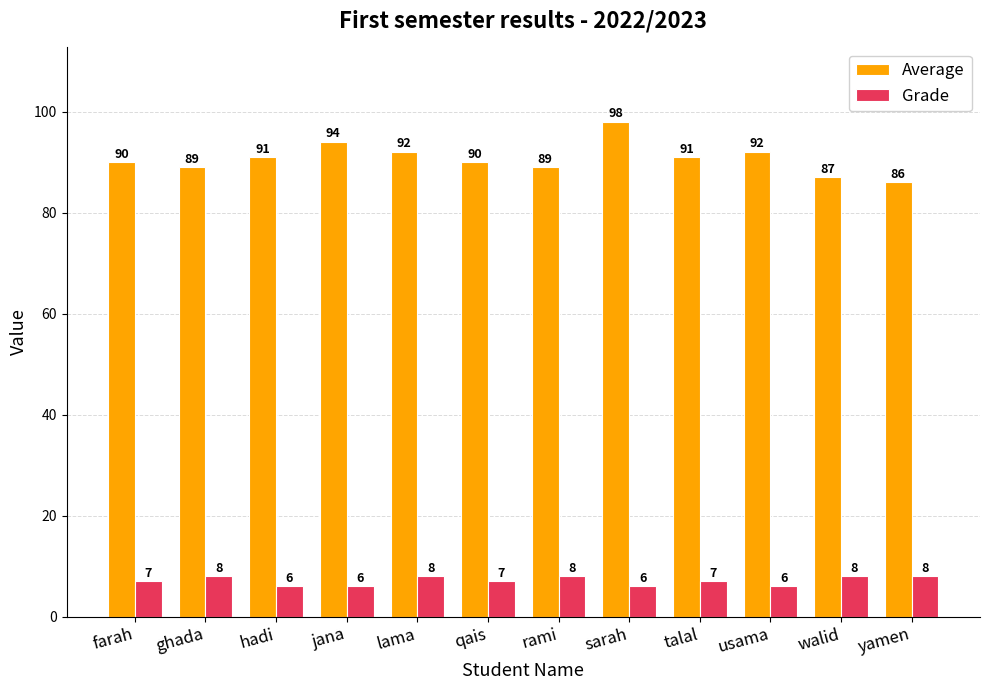

What is the difference between the highest and lowest values at yamen?

78